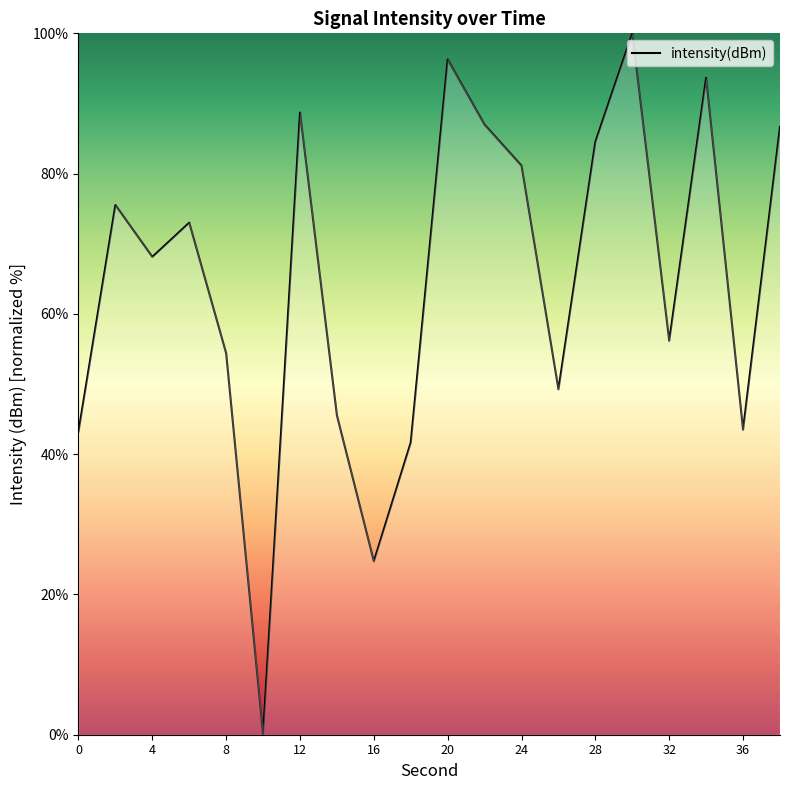

Does the chart display data point markers on the line(s)?

No